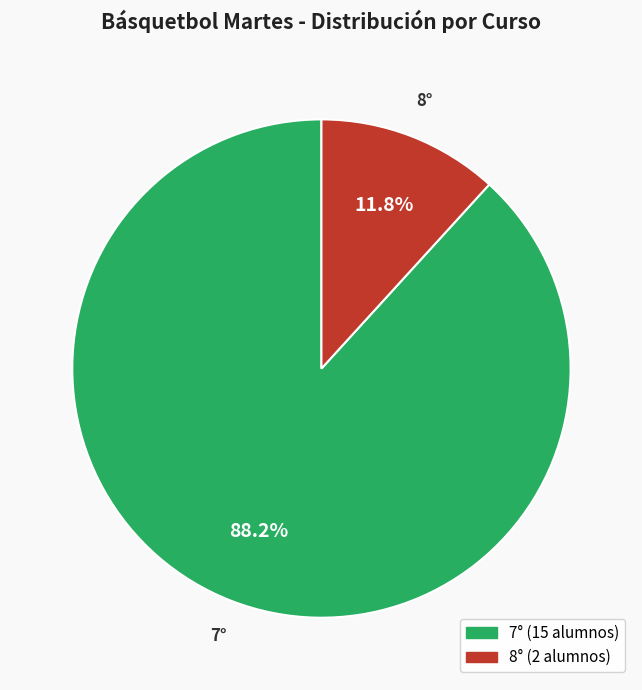

Approximately how many times larger is the value at 7° compared to 8°?

7.5